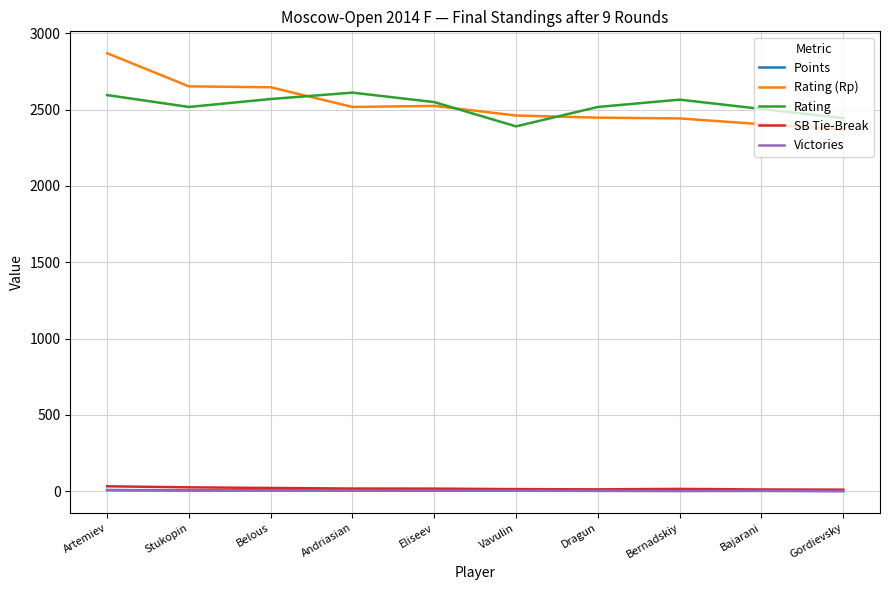

Is it true that Rating equals 726.6 at Bajarani?

False